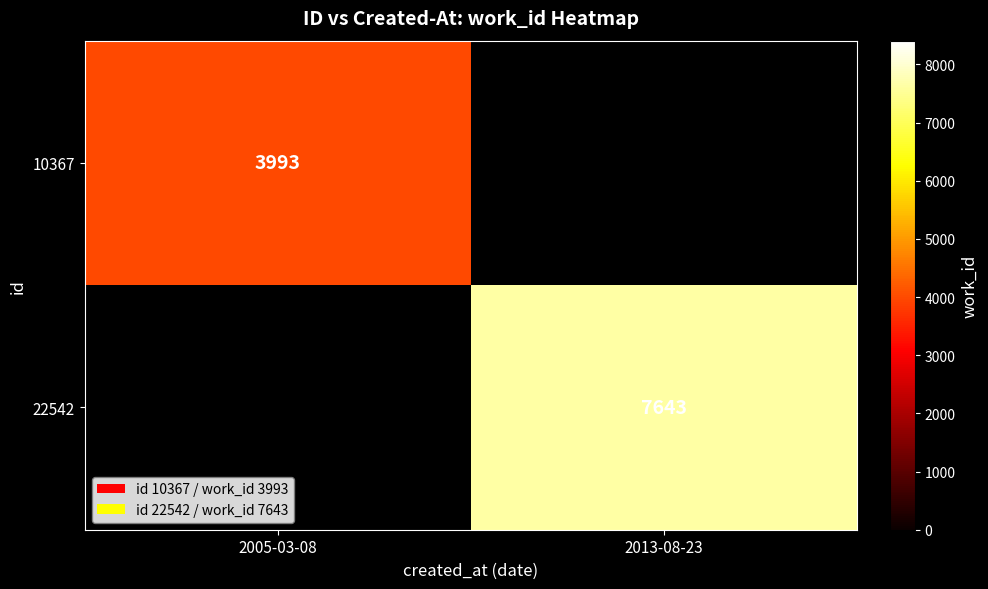

The value of 10367 at 2005-03-08 is 5812. True or false?

False